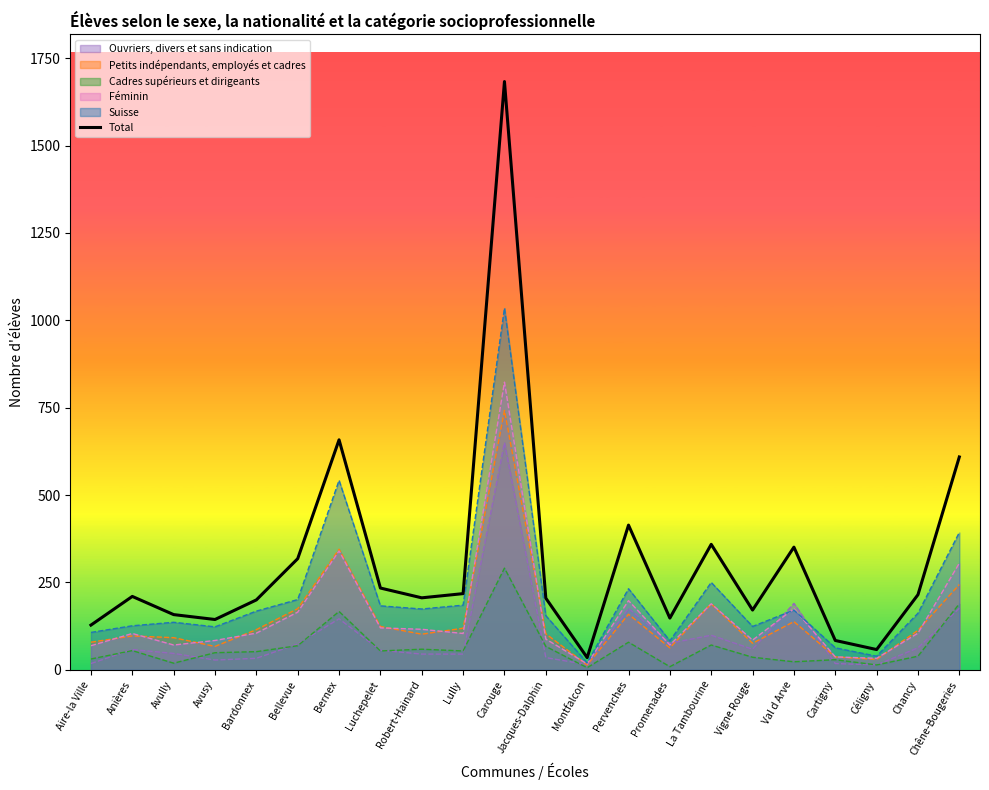

What is the label of the 22nd point from the right?

Aire-la Ville